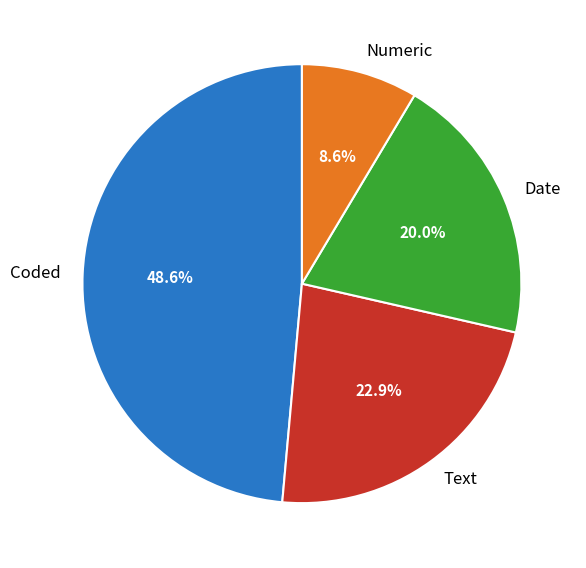

What portion of the pie excludes Text?

77.1%